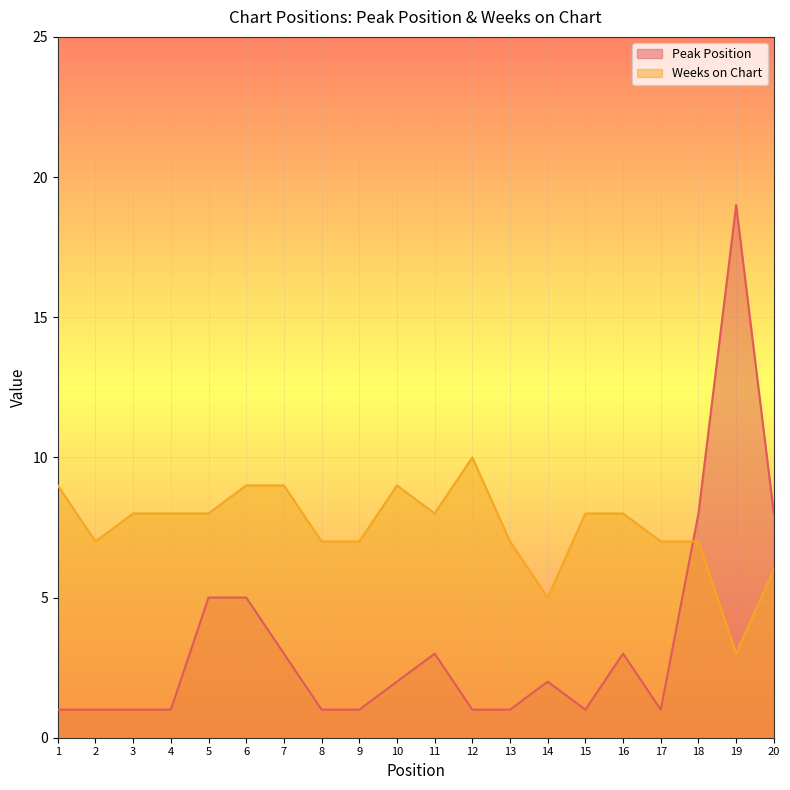

Count the Weeks on Chart values in the range 7 to 9.

16